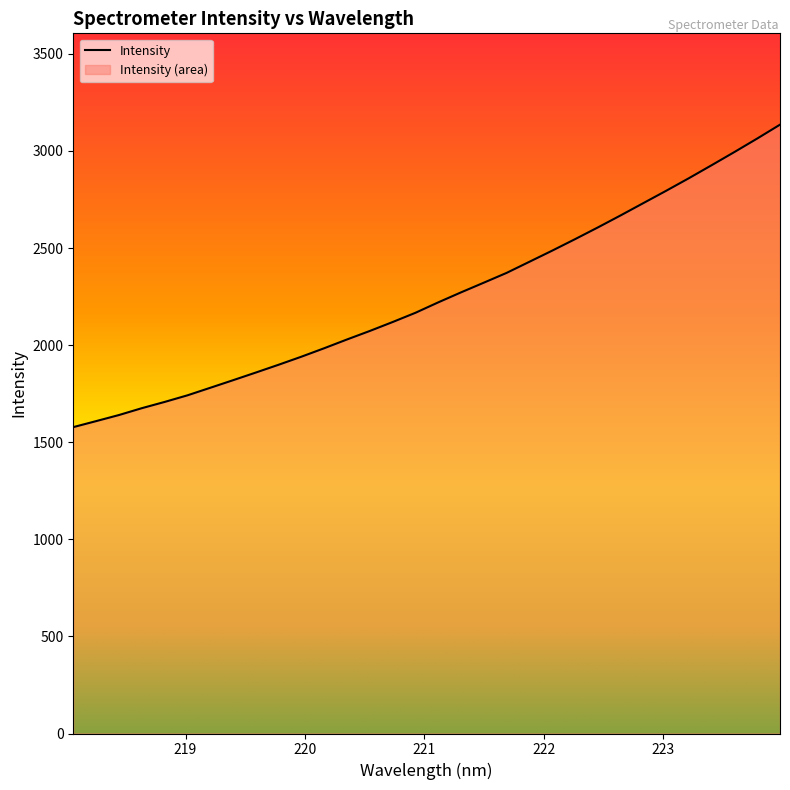

What is the maximum value shown in the chart?

3135.3